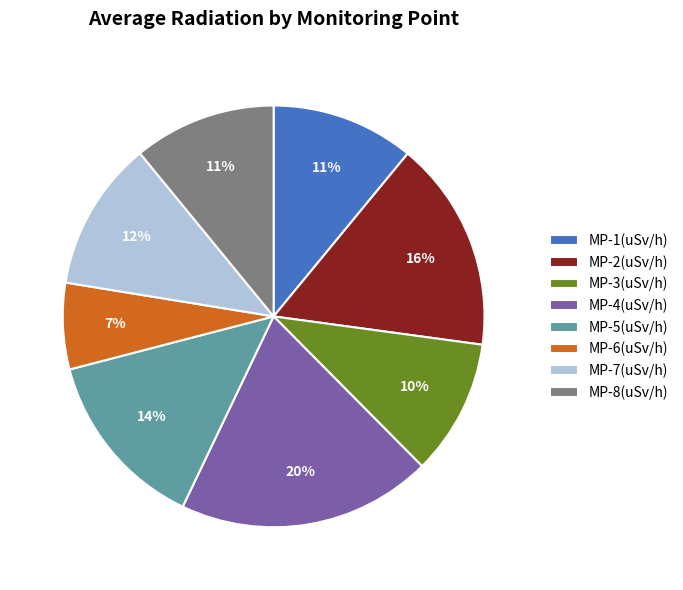

True or false: MP-7 accounts for 1% of the total.

False